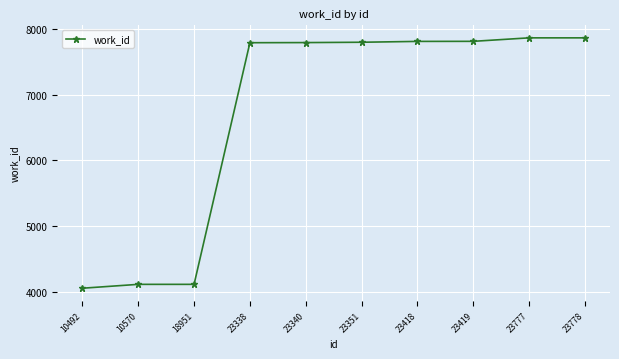

What is the change in value from 23340 to 23419?

+19